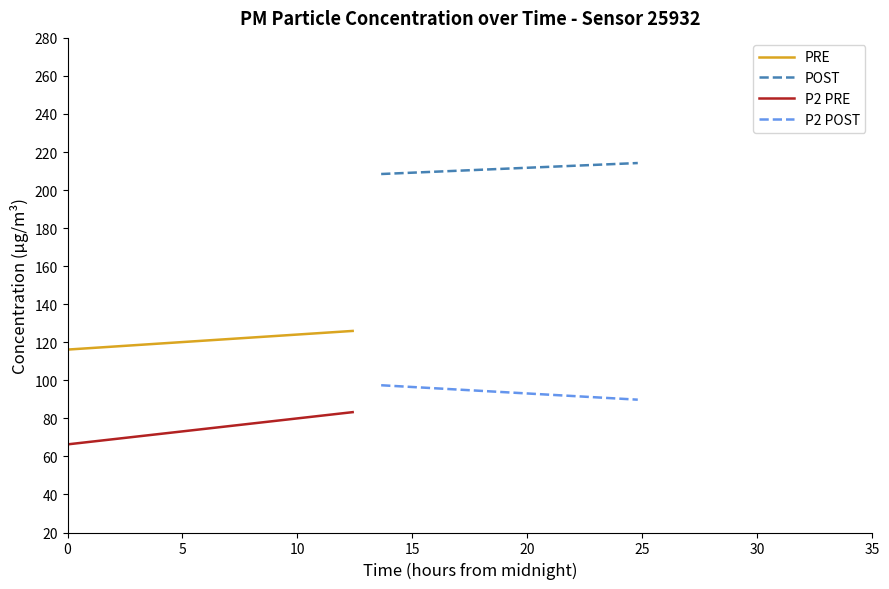

Does the chart have visible grid lines?

No